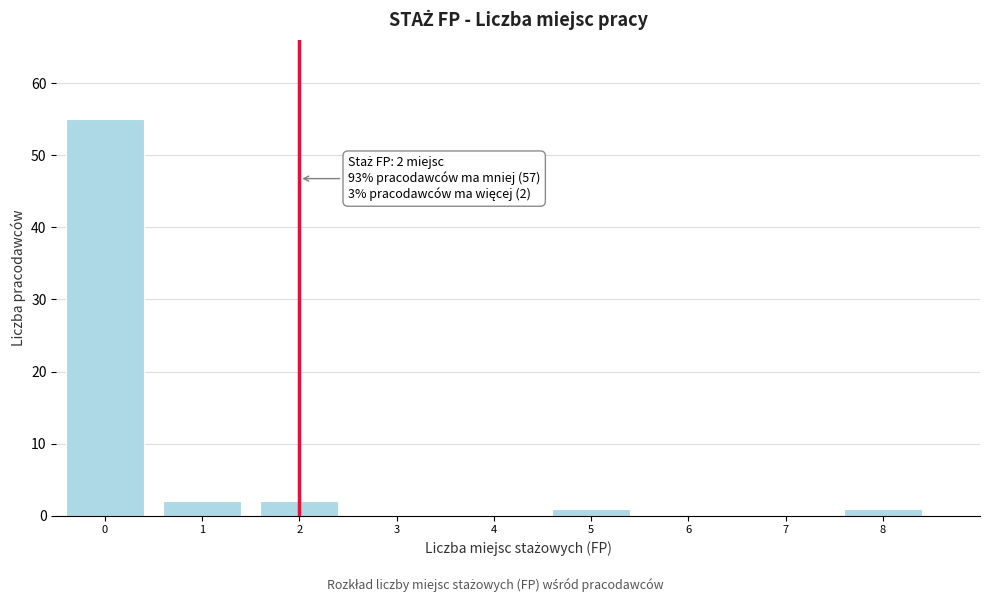

Which range on the x-axis has the tallest bar?

-0.5 to 0.5